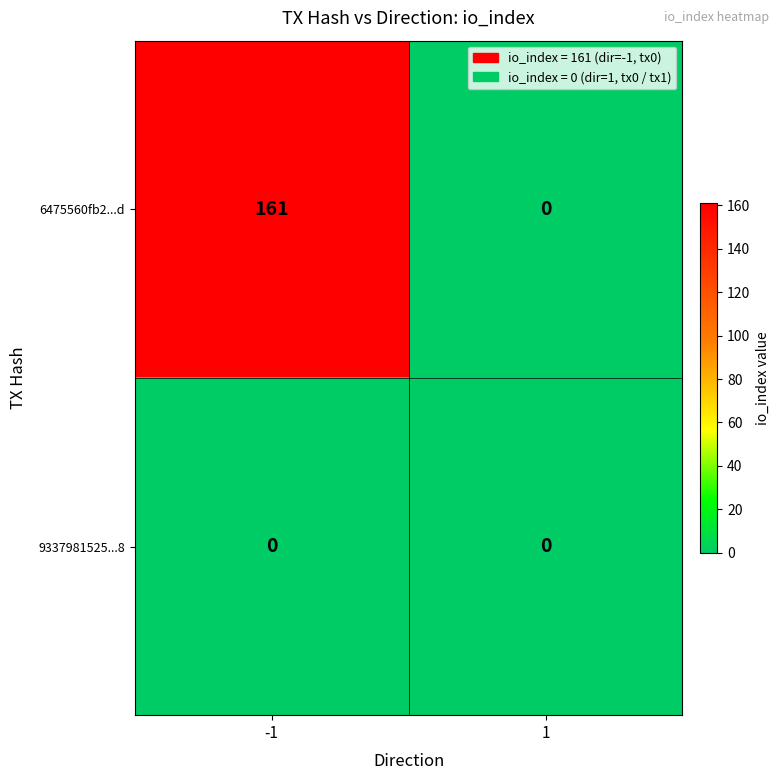

The 9337981525...8 series shows 0 at 1. True or false?

True